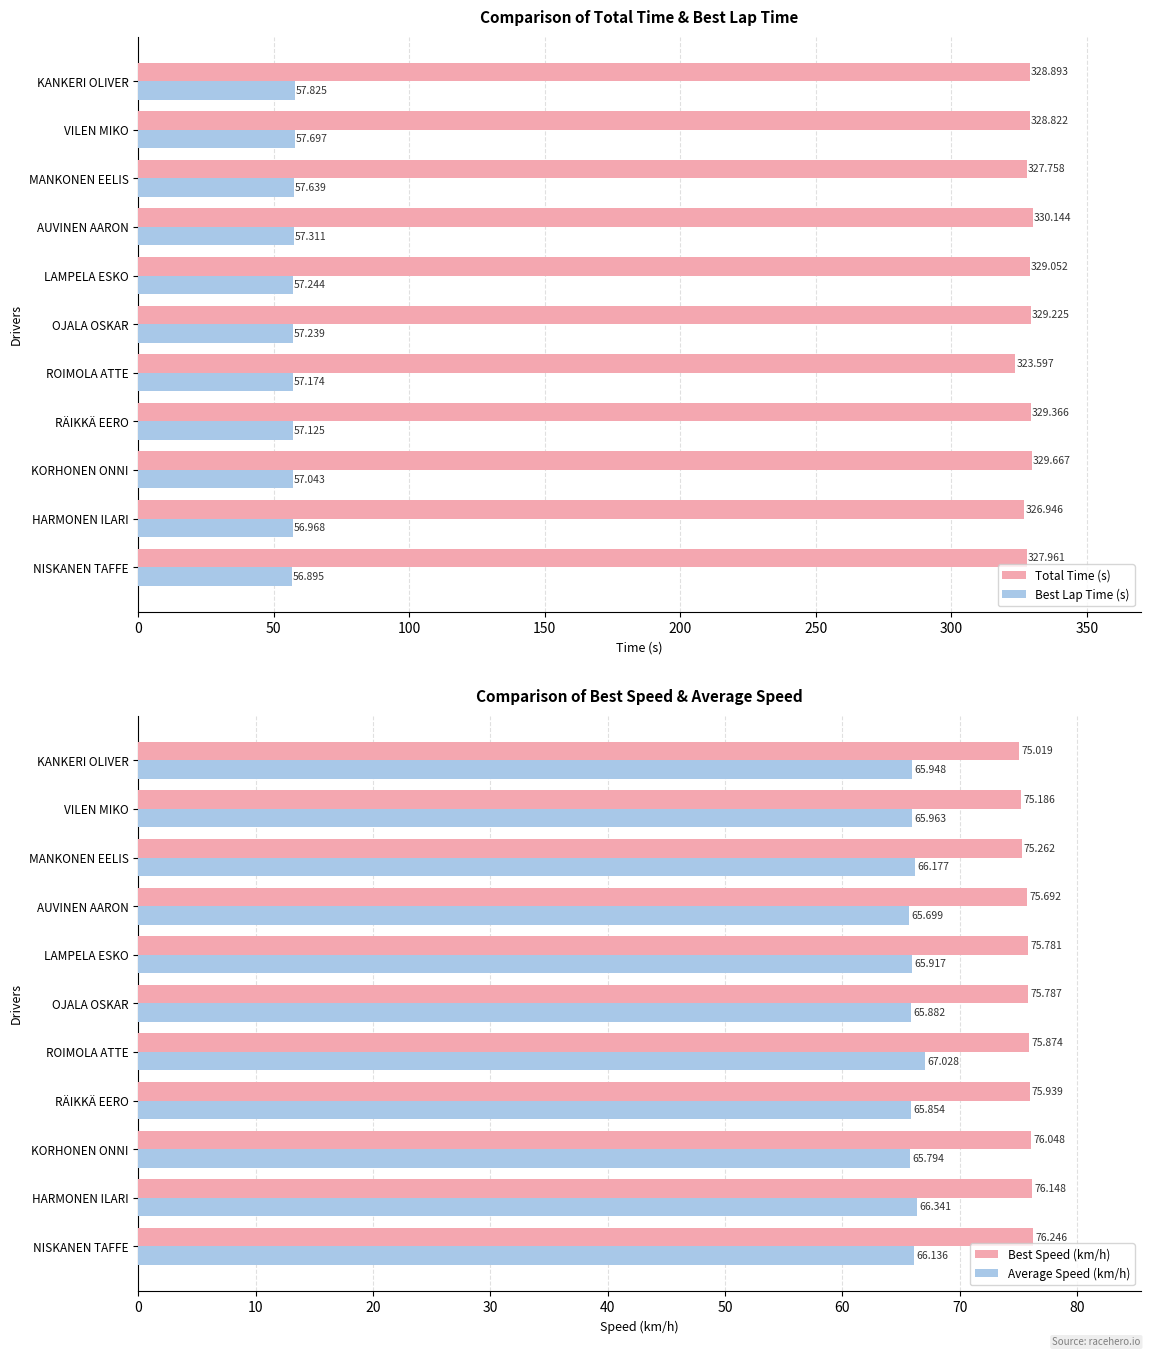

Where is Total Time (s) nearest to the value 326?

HARMONEN ILARI